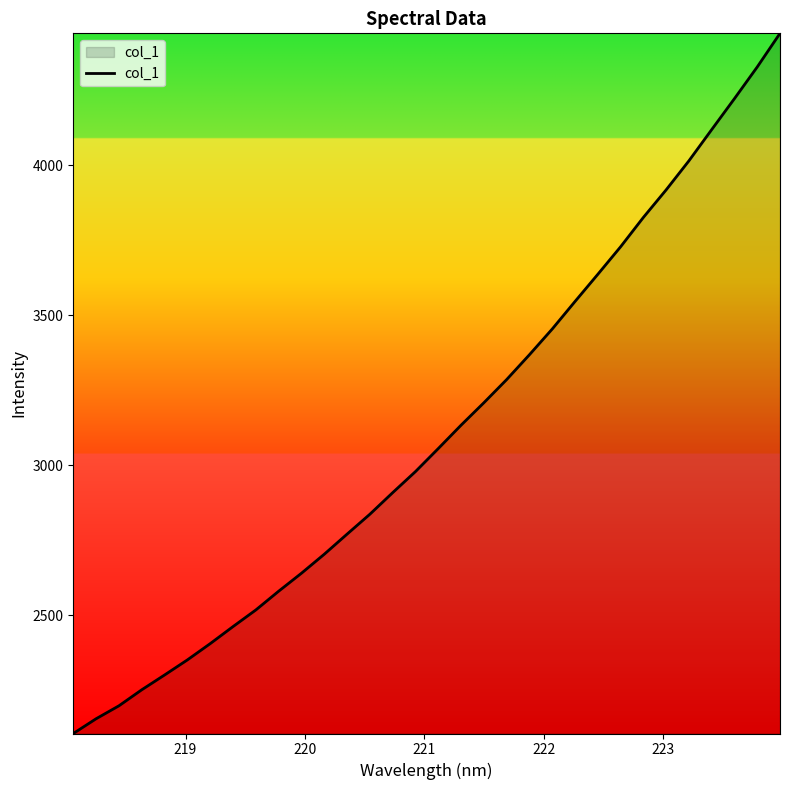

What is the maximum value shown in the chart?

4439.8